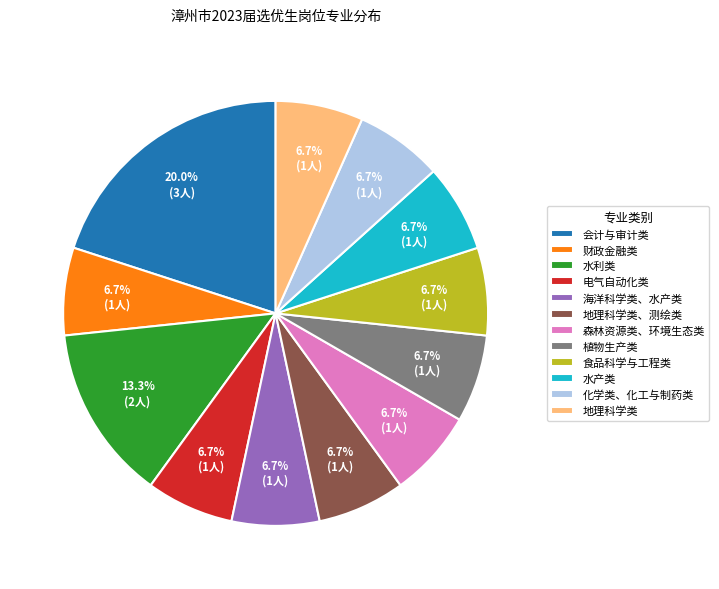

Approximately how many times larger is the value at 地理科学类、测绘类 compared to 会计与审计类?

0.3